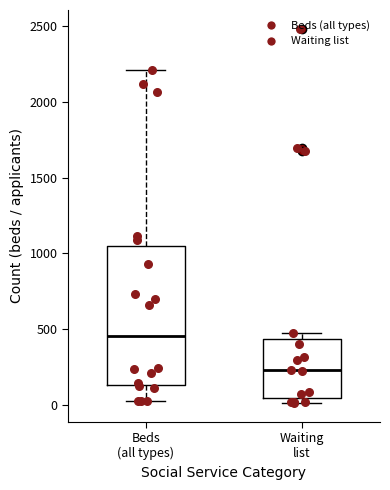

Which box has the lowest median line?

Waiting list